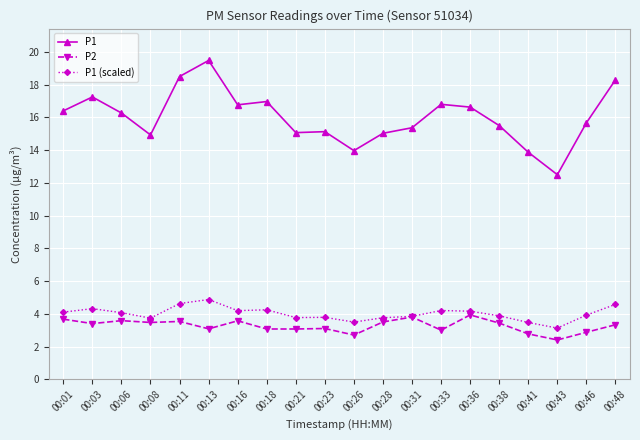

Does the chart have visible grid lines?

Yes